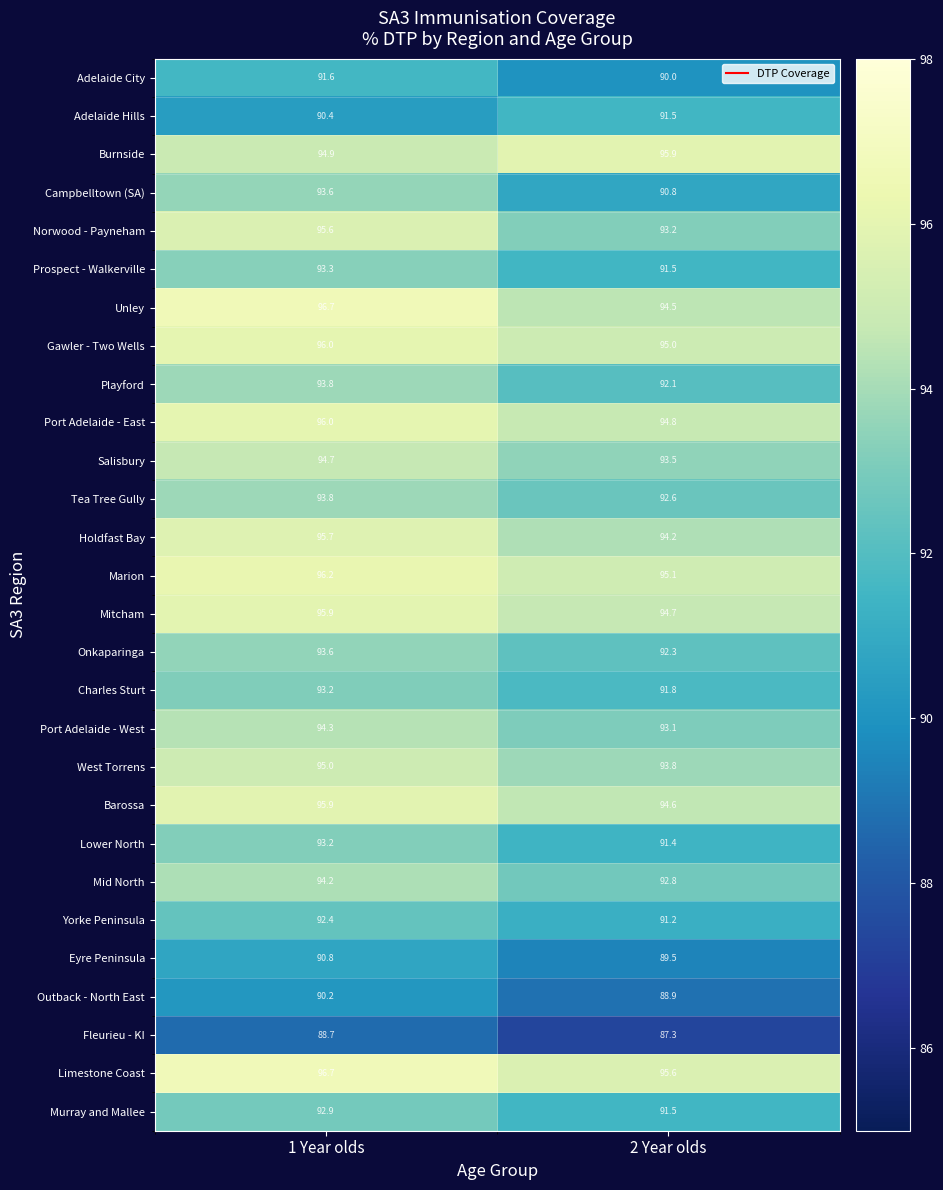

Which label corresponds to the smallest value in the chart?

2 Year olds